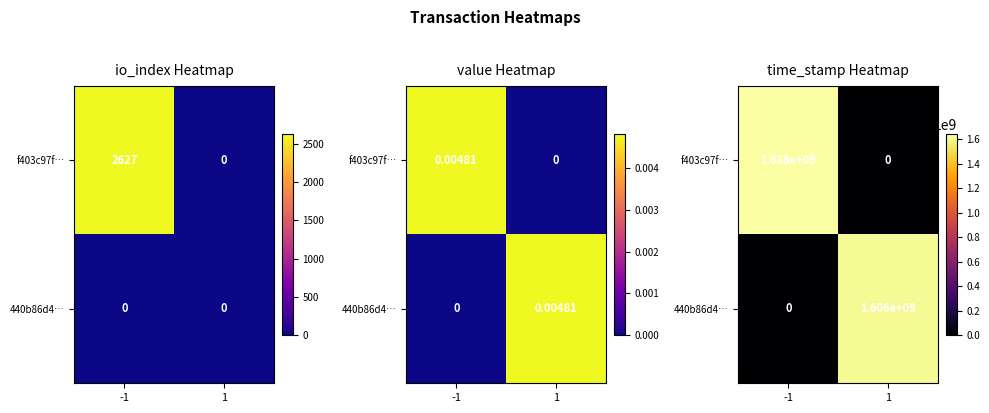

What is the difference between the maximum and minimum values in the f403c97f… series?

1638386302